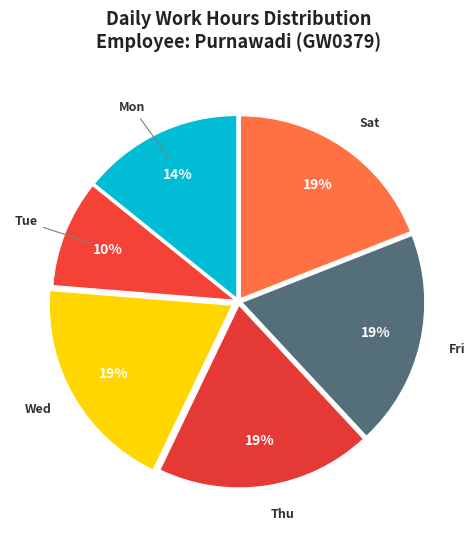

How many segments does this pie chart have?

6